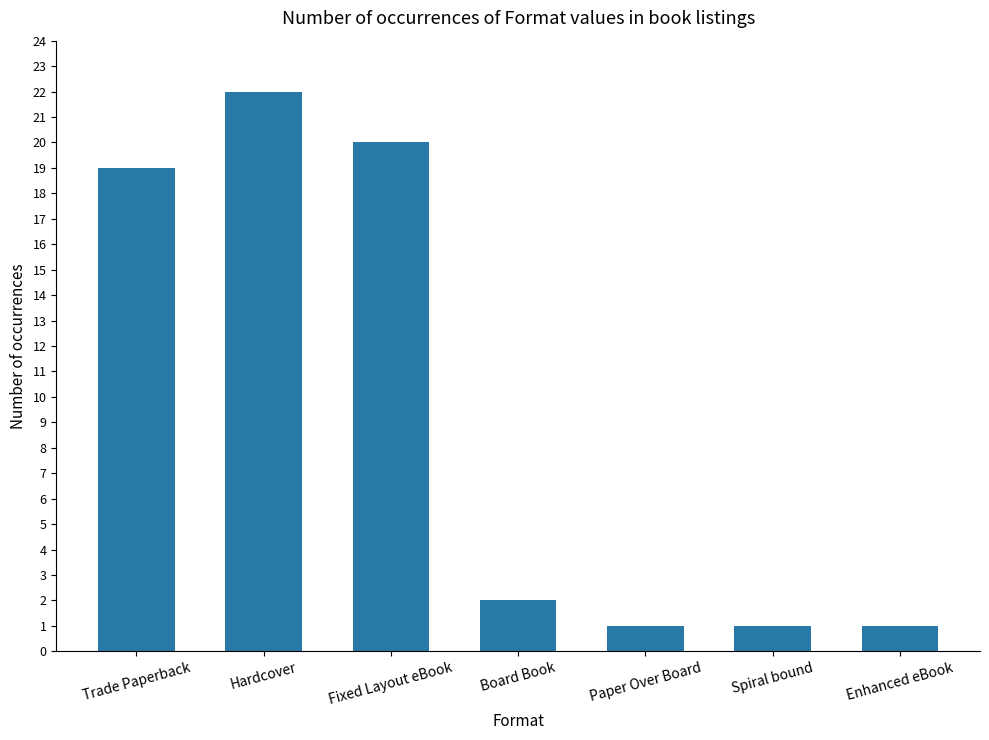

Where is the data nearest to the value 11?

Trade Paperback